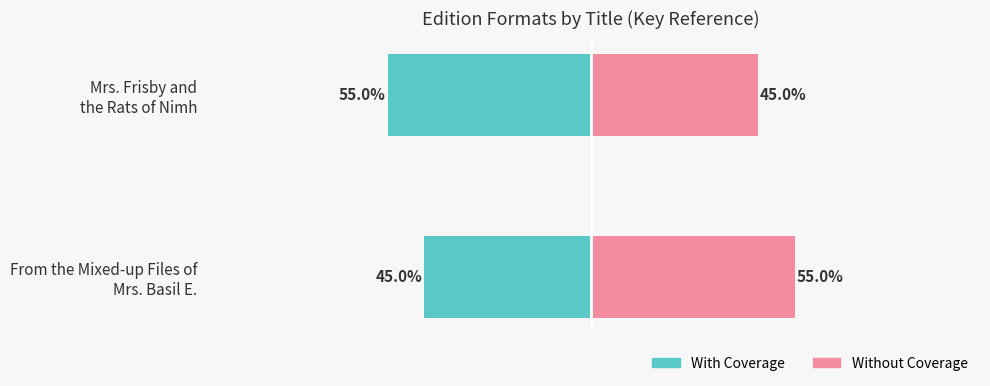

What is the value of the With Coverage bar at the 1st from the left?

-55.0